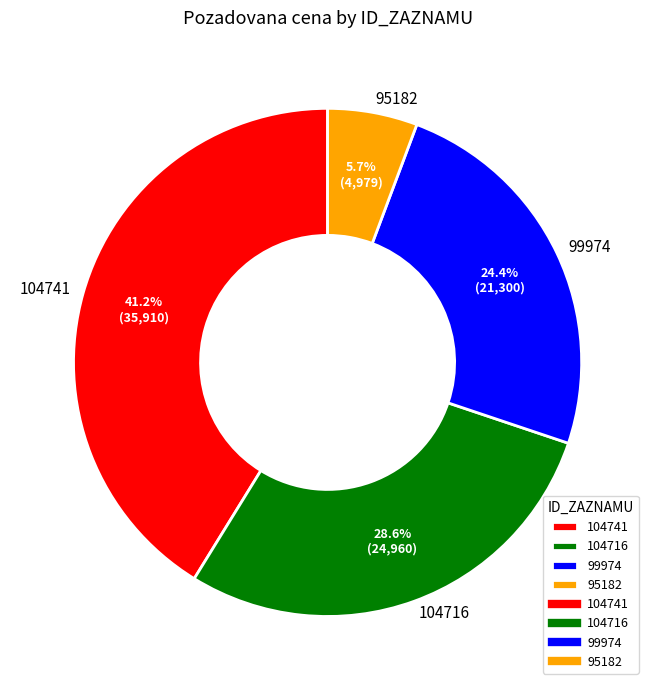

Is there a majority slice in this chart?

No